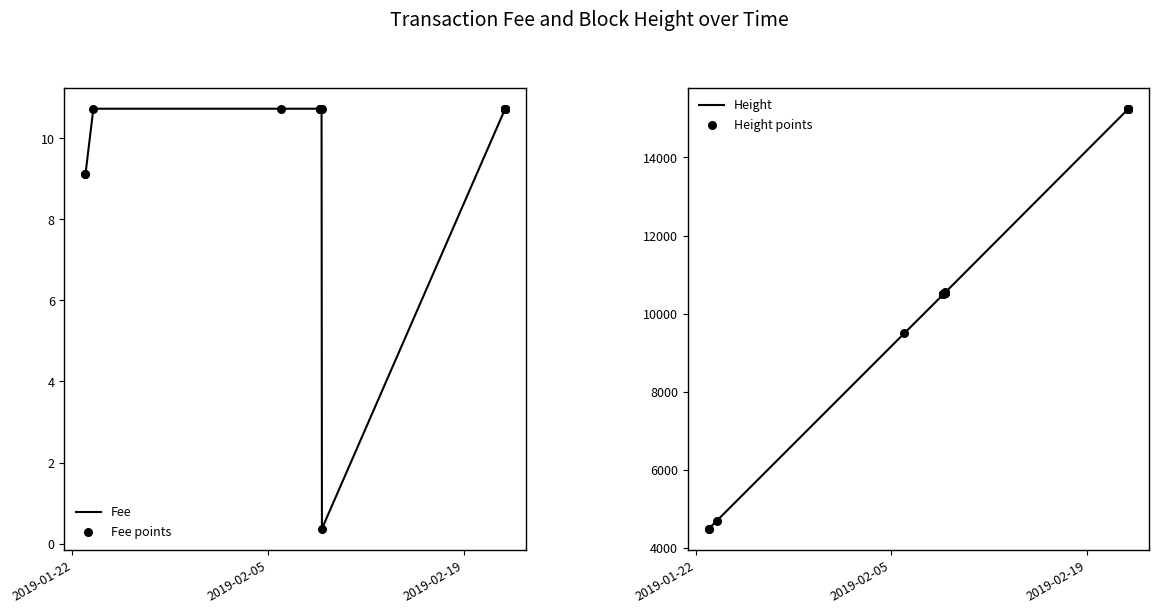

Which series has the largest Y range (max minus min)?

Height